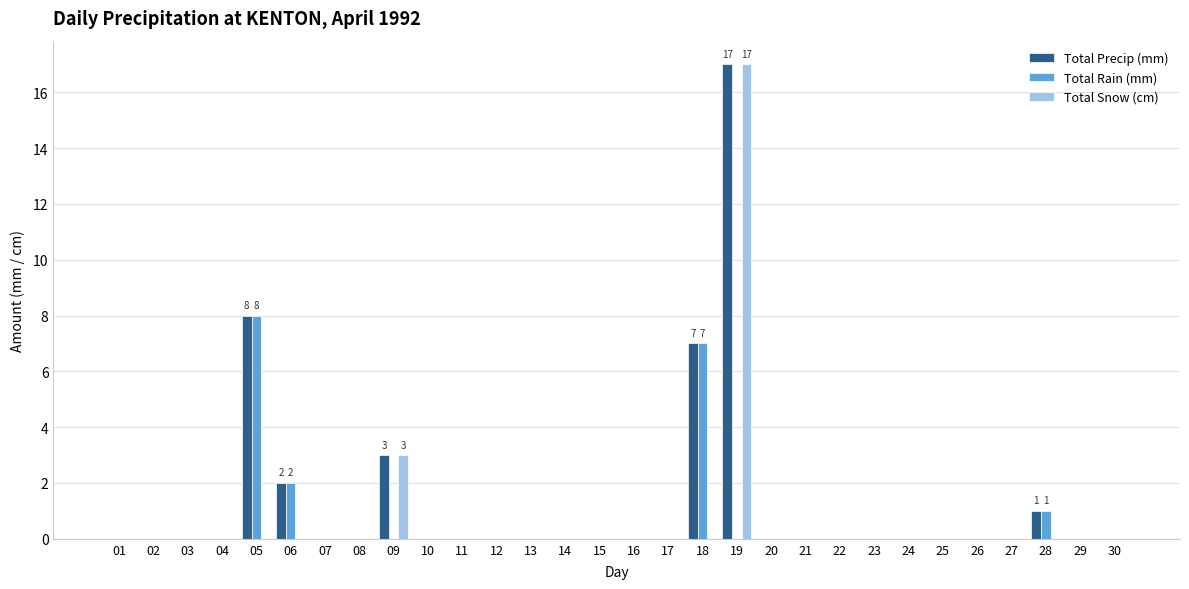

How many series are shown in this chart?

3